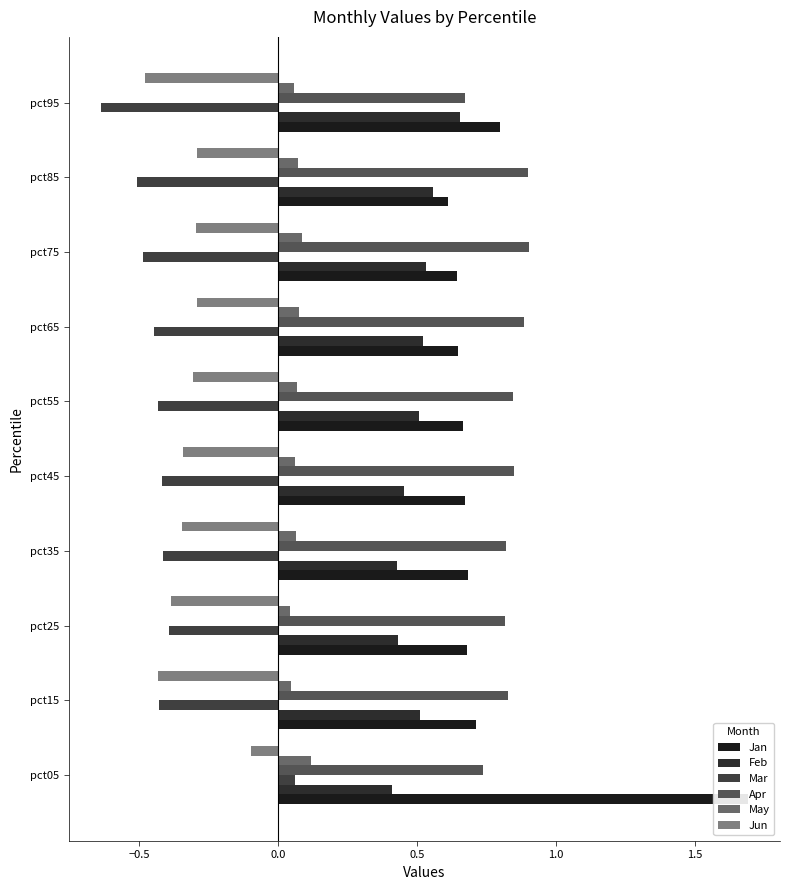

Which series has the widest spread of values?

Jan